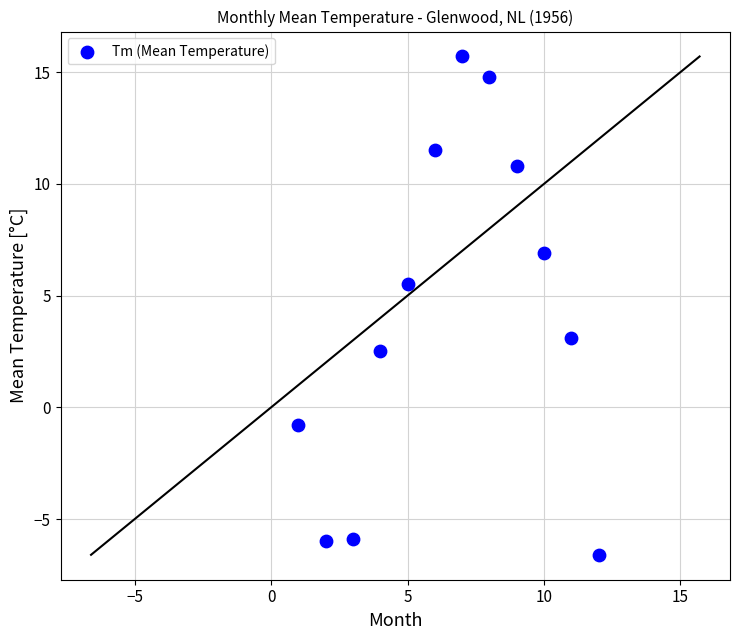

What Y value in the scatter plot is closest to 4?

3.1